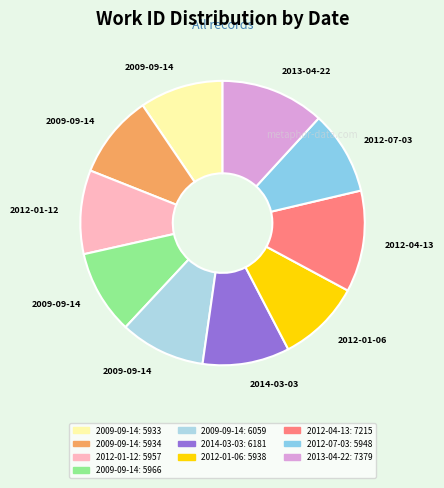

How many segments does this pie chart have?

10